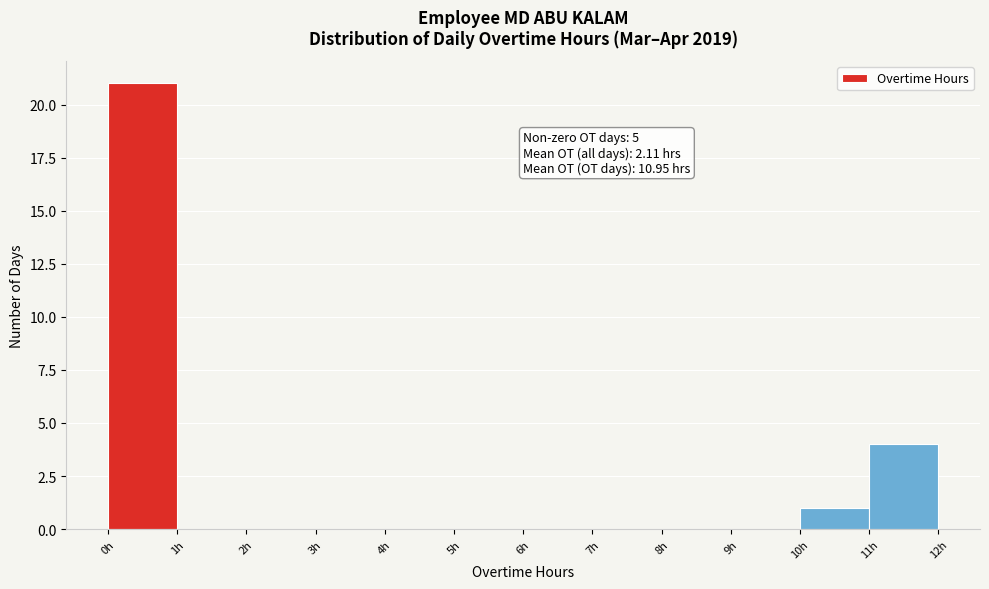

Which range on the x-axis has the tallest bar?

0 to 1